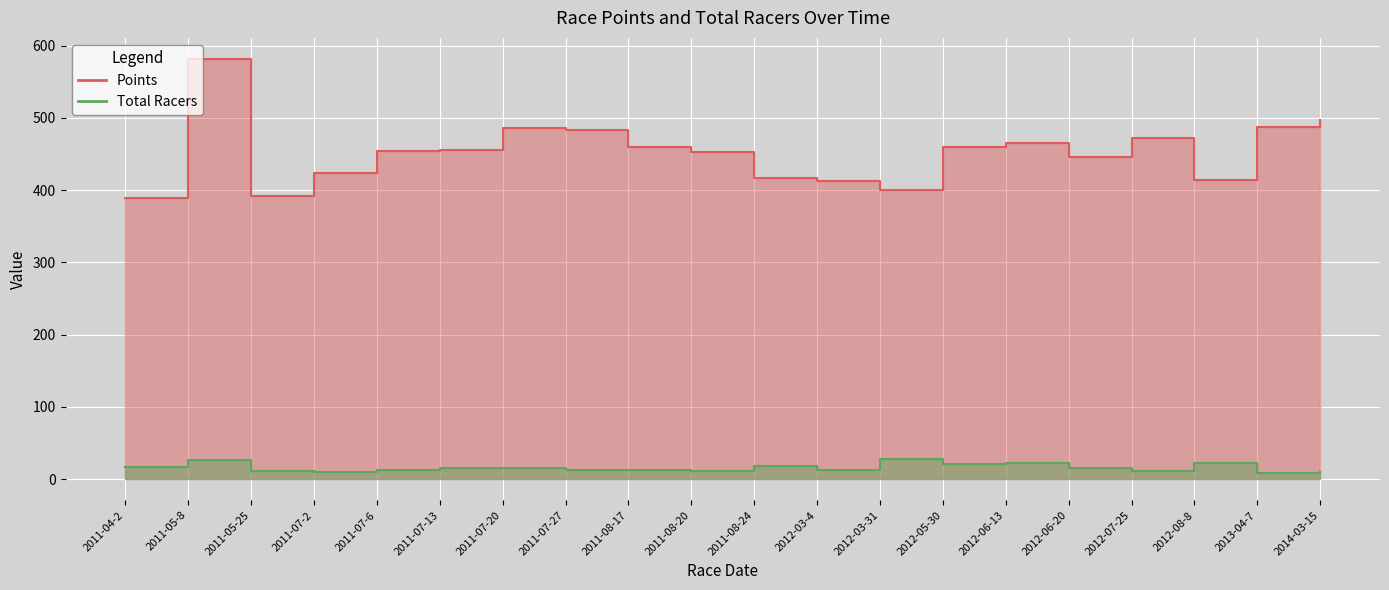

What is the average value of the Points series?

452.5